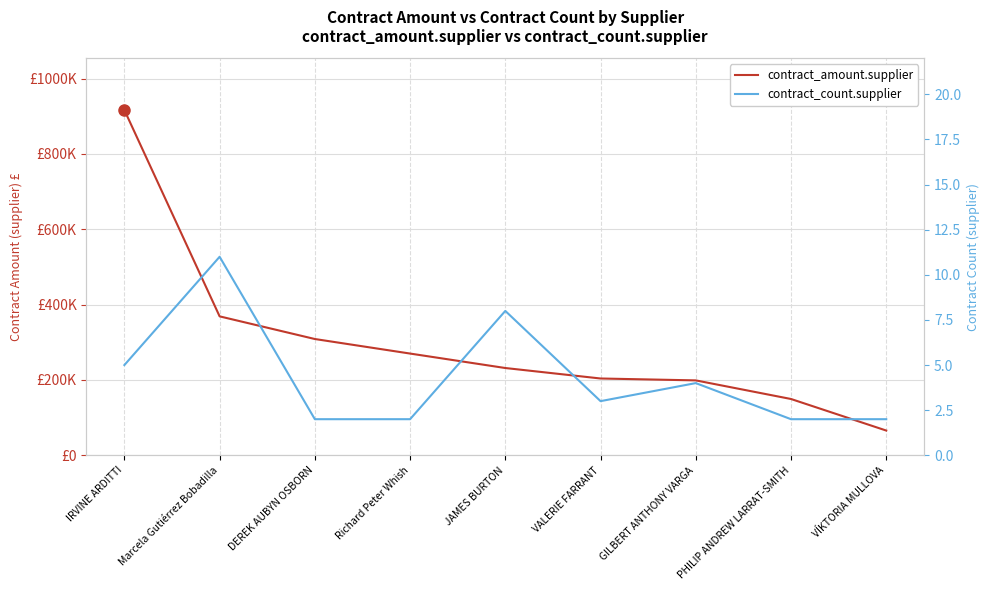

At how many categories does at least one series exceed 611152?

1